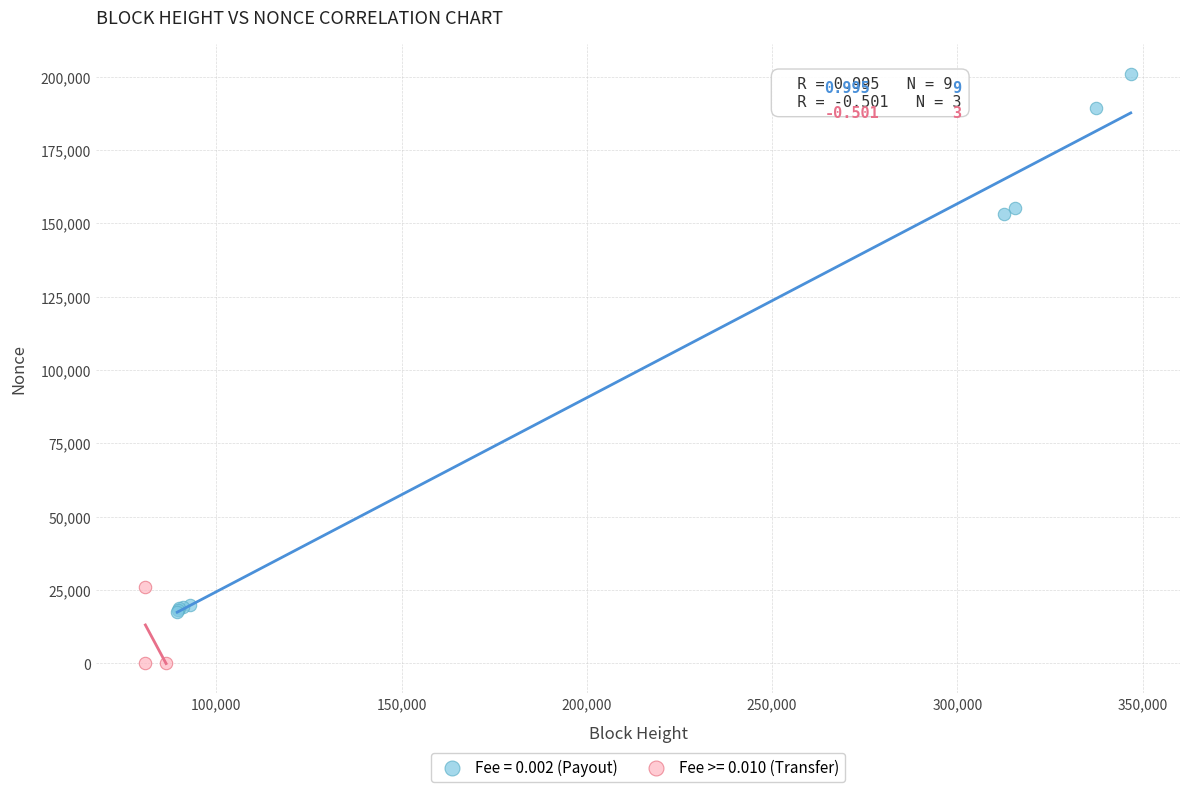

Which series has the largest Y range (max minus min)?

Fee = 0.002 (Payout)